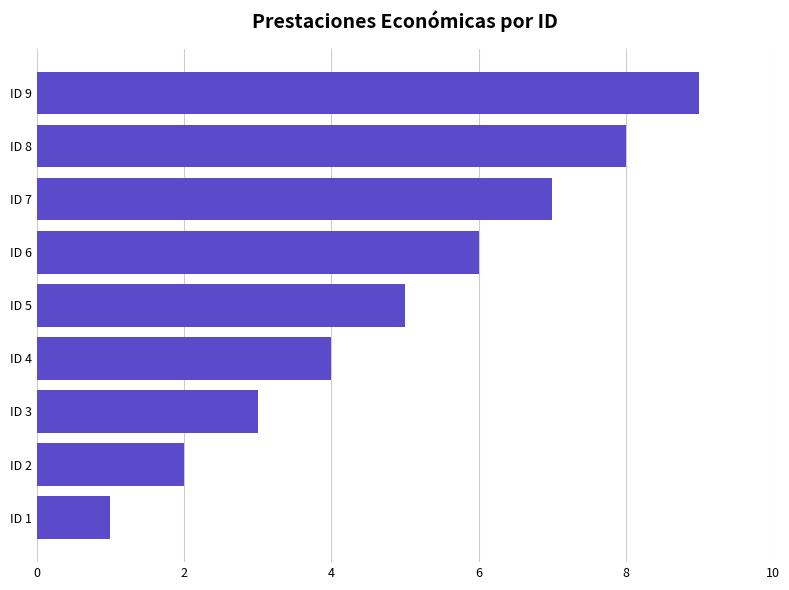

Between ID 4 and ID 1, which is larger?

ID 4